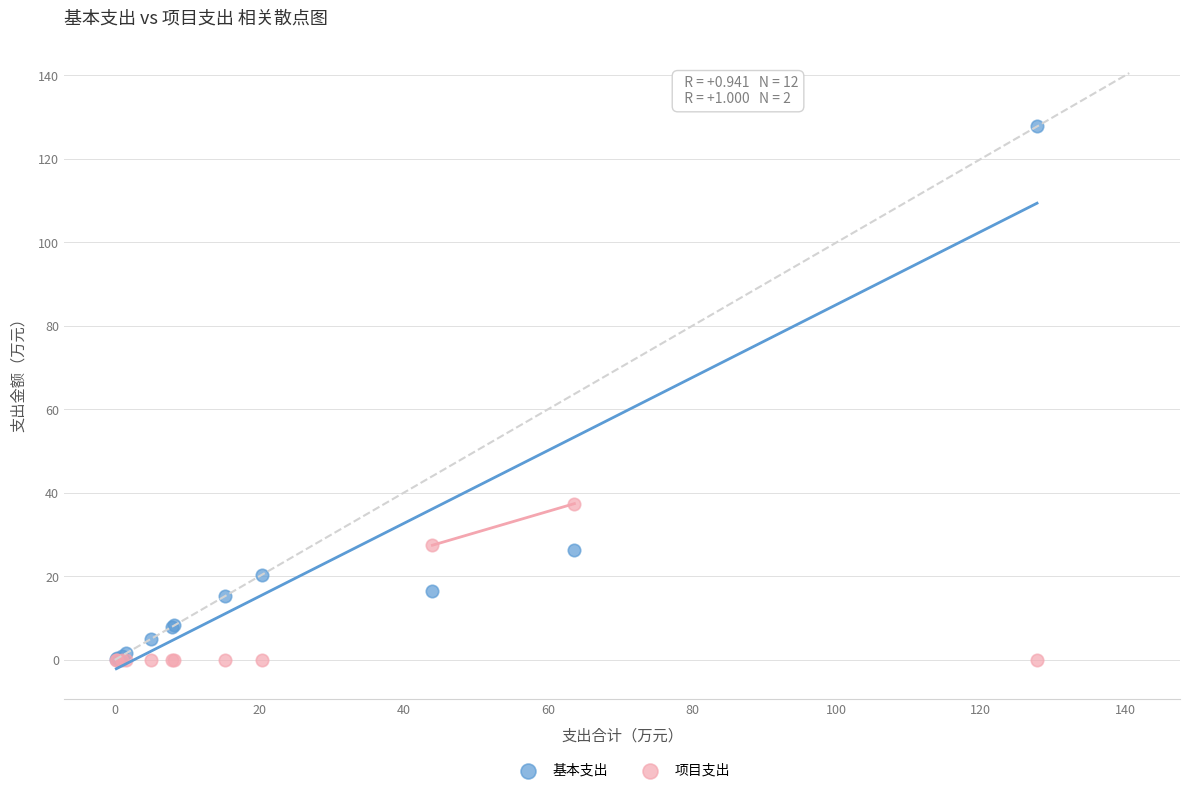

Across all series, what Y value is closest to 63?

37.4